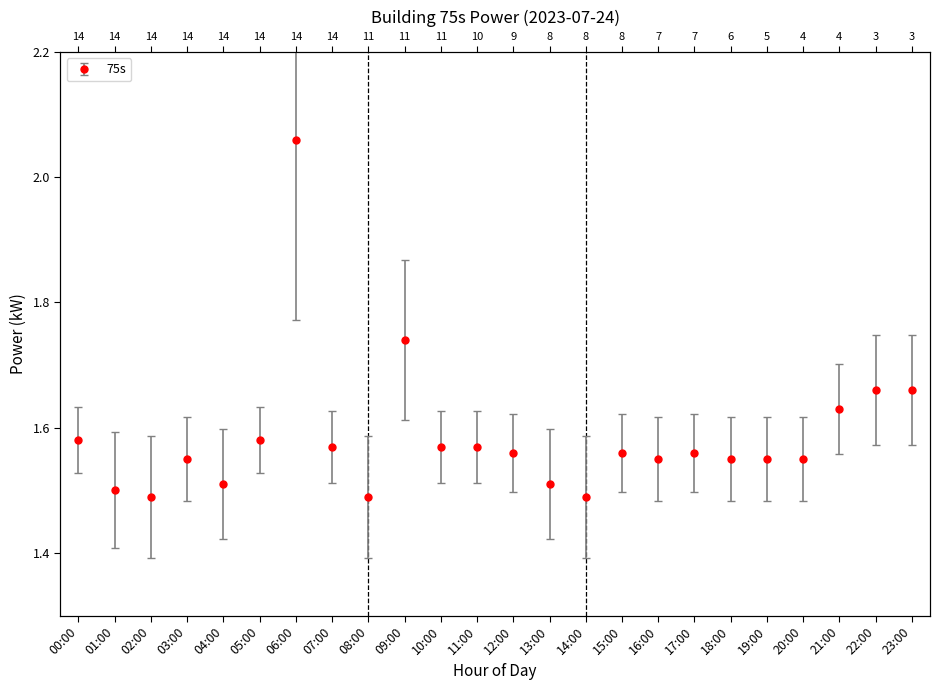

What is the change in value from 15:00 to 21:00?

+0.1